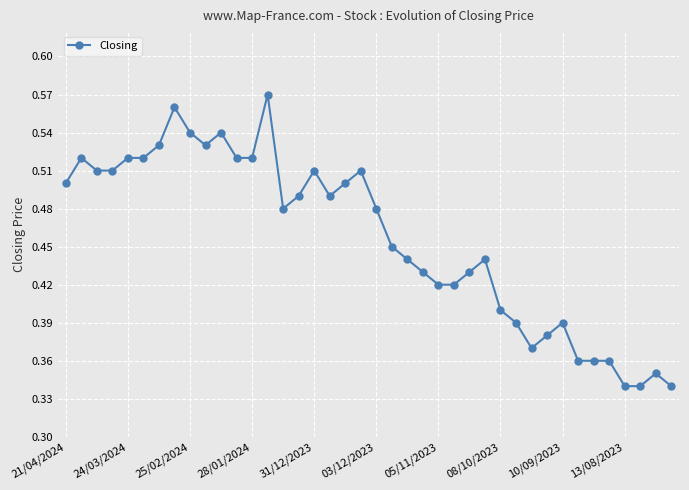

True or false: there are more than 1 points higher than both neighbors.

True